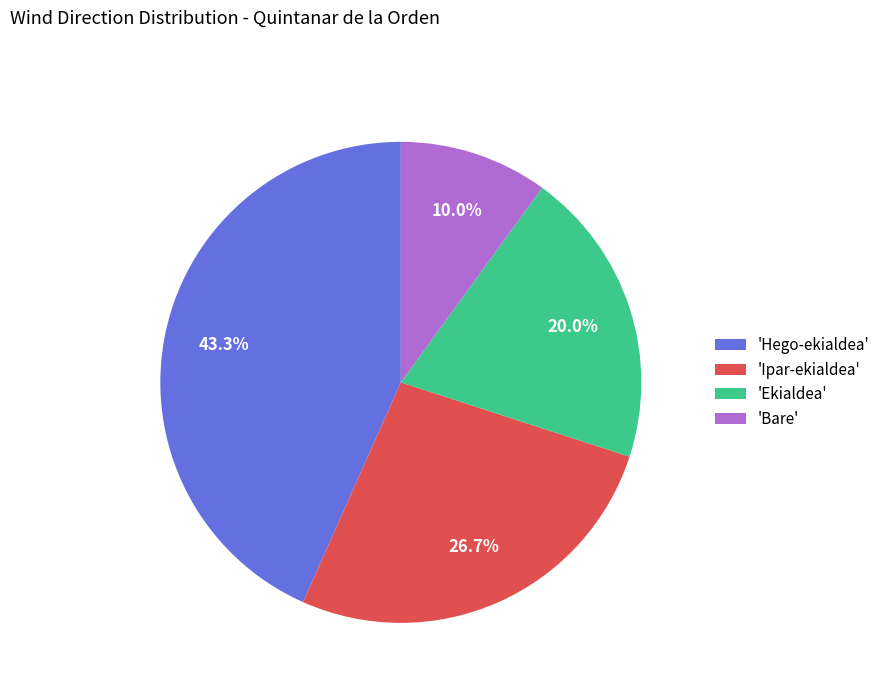

Rank the categories by value from lowest to highest.

'Bare', 'Ekialdea', 'Ipar-ekialdea', 'Hego-ekialdea'